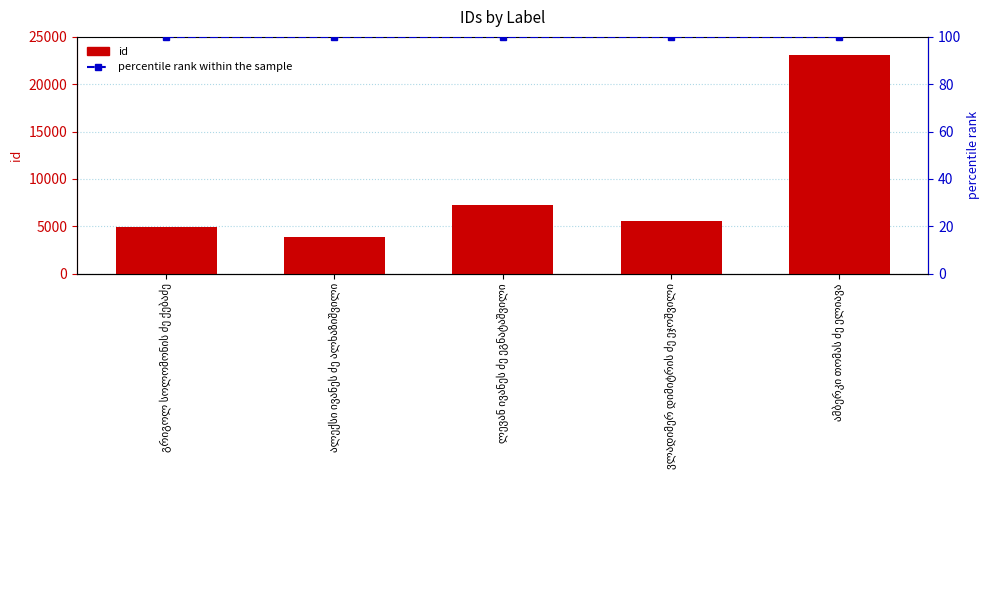

What are all the series names shown in the legend?

id, percentile rank within the sample